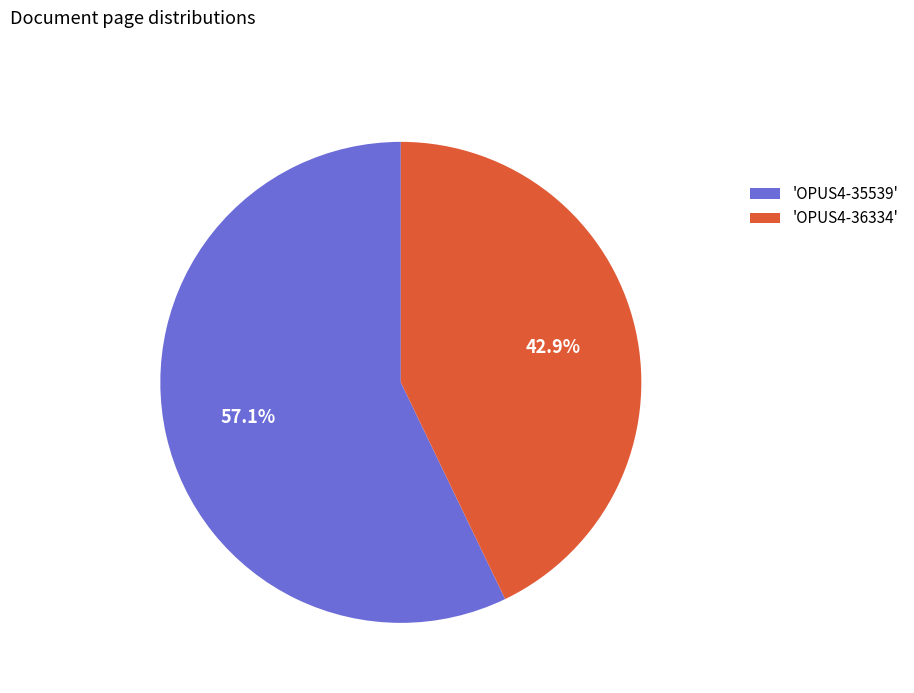

To the nearest percent, what is the difference between the largest and smallest slice percentages?

14%